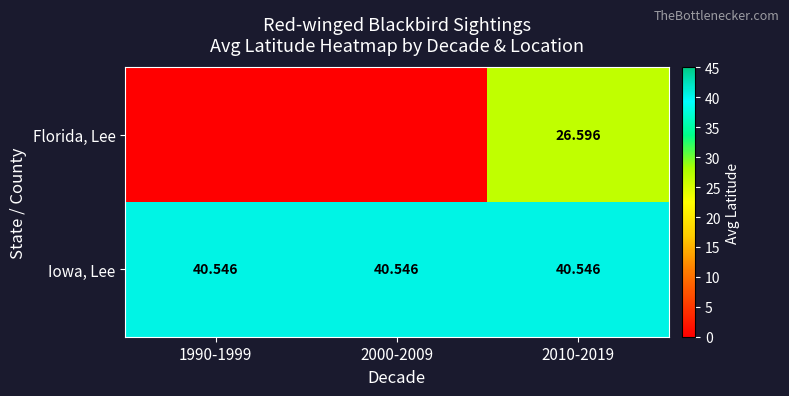

At how many categories does at least one series exceed 26?

3